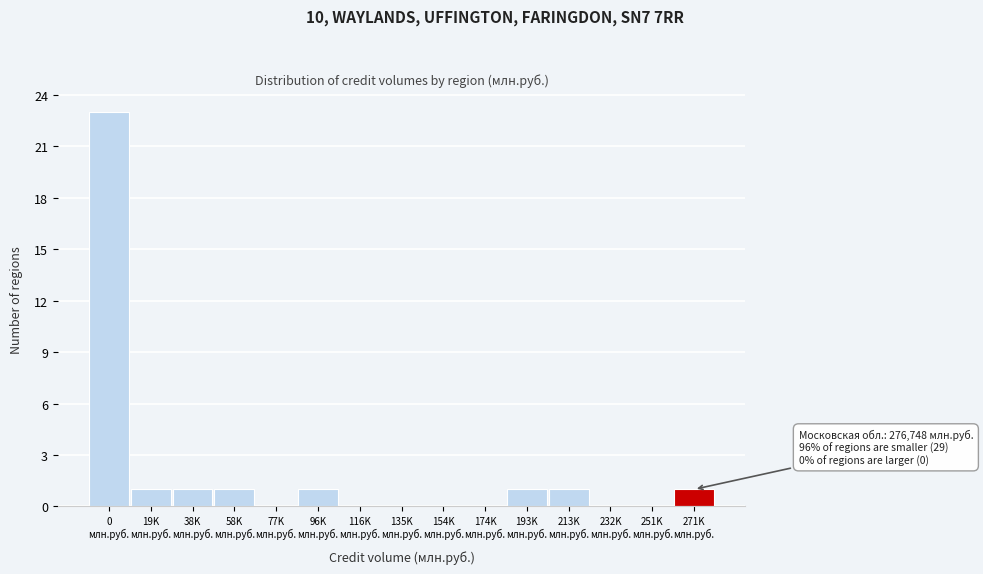

What is the sum of all values?

30